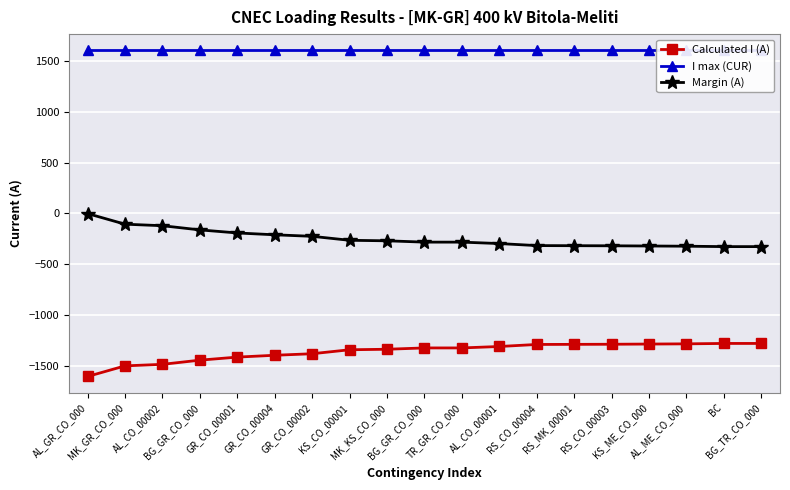

At which category is the sum across all series the highest?

AL_GR_CO_000